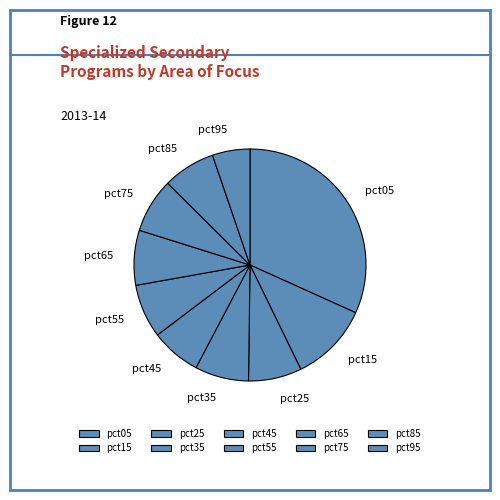

Is there a majority slice in this chart?

No